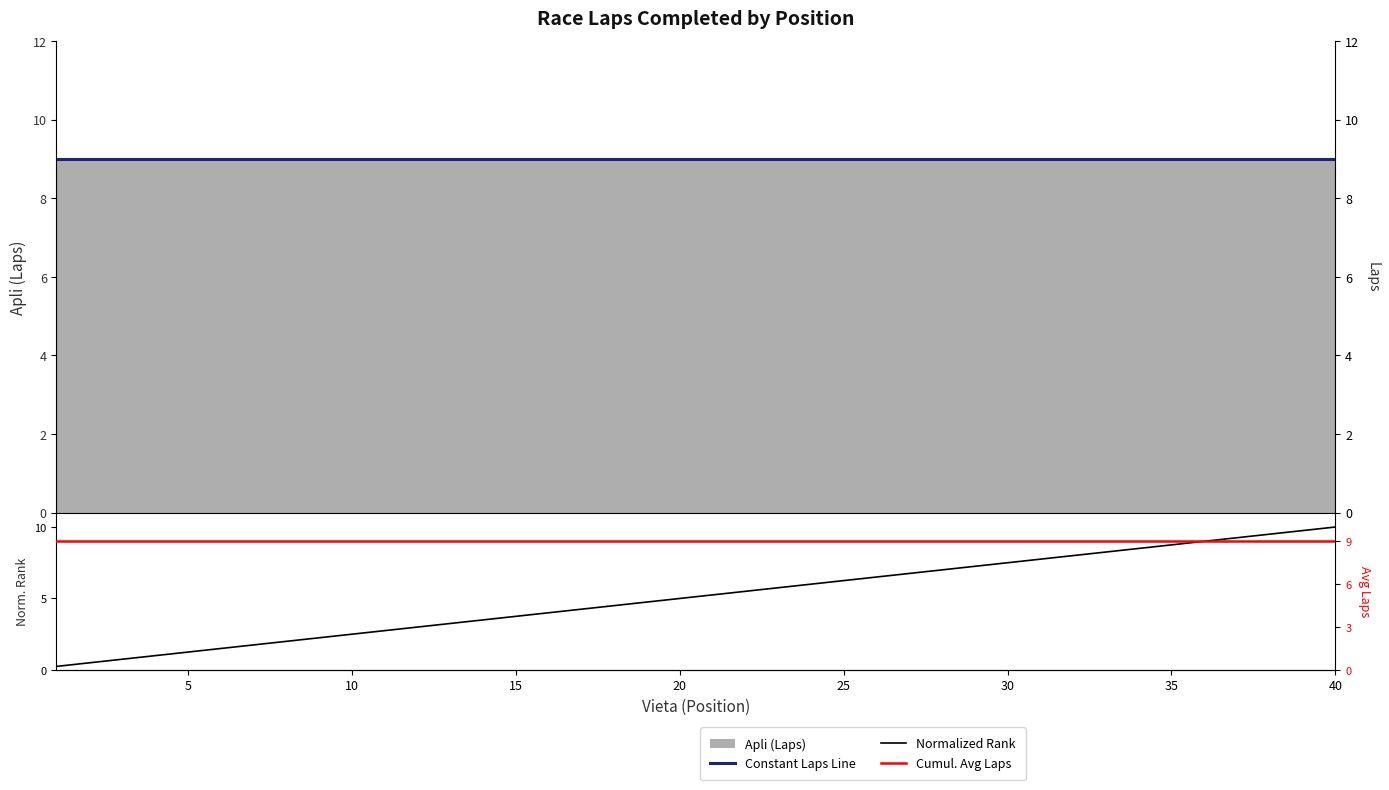

True or false: Constant Laps Line and Normalized Rank intersect in this chart.

False